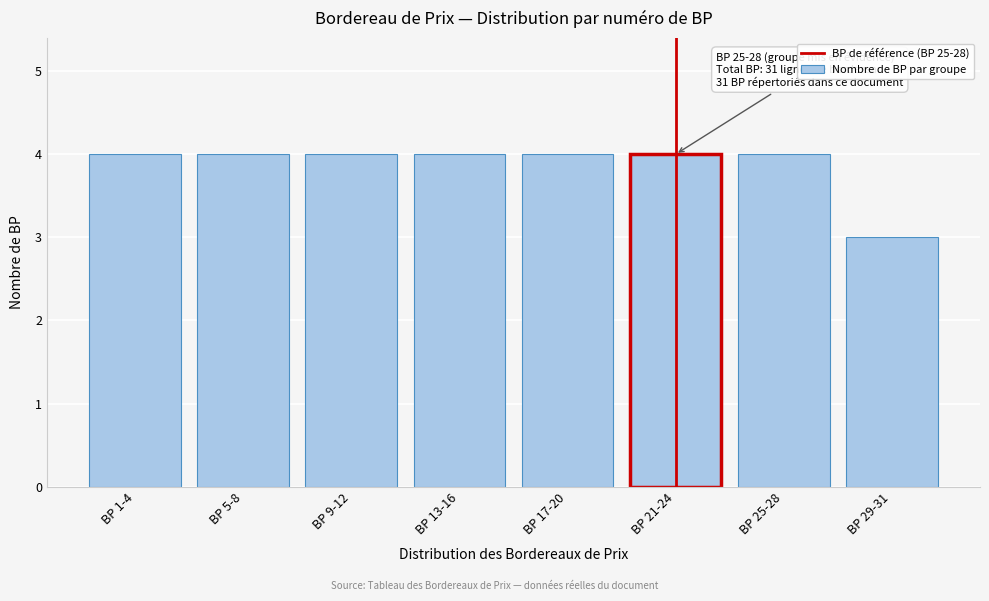

Reading left to right, extract all data points from this chart.

BP 1-4=4	BP 5-8=4	BP 9-12=4	BP 13-16=4	BP 17-20=4	BP 21-24=4	BP 25-28=4	BP 29-31=3